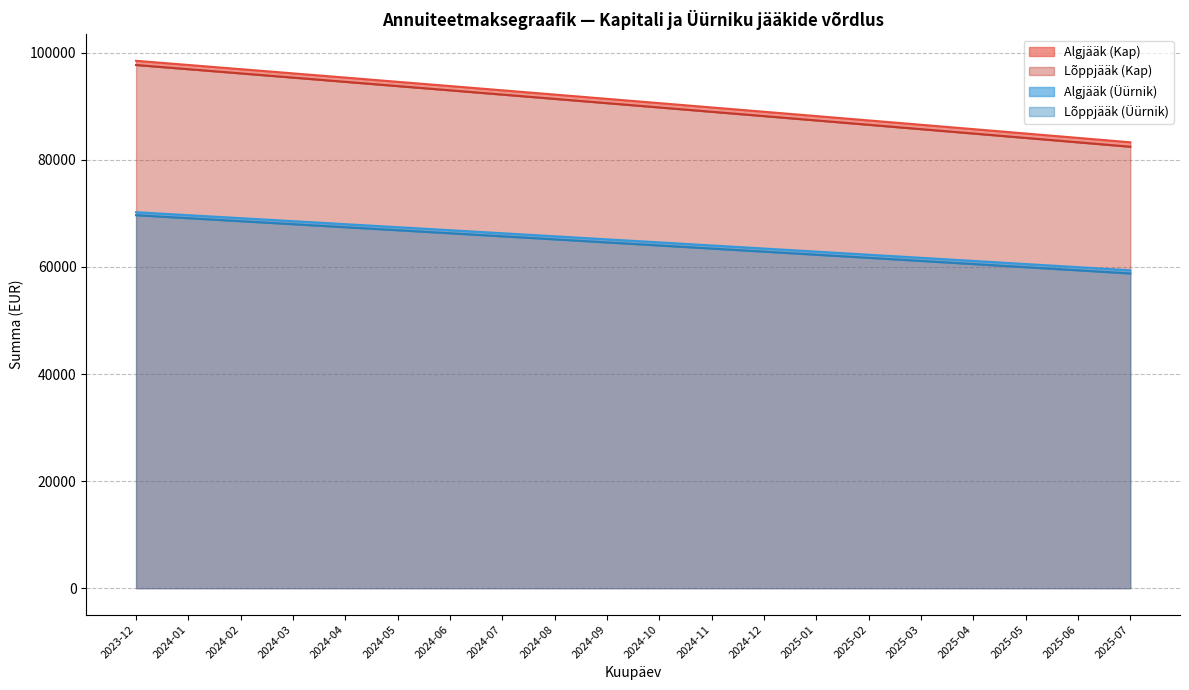

How many data points does each series have?

20